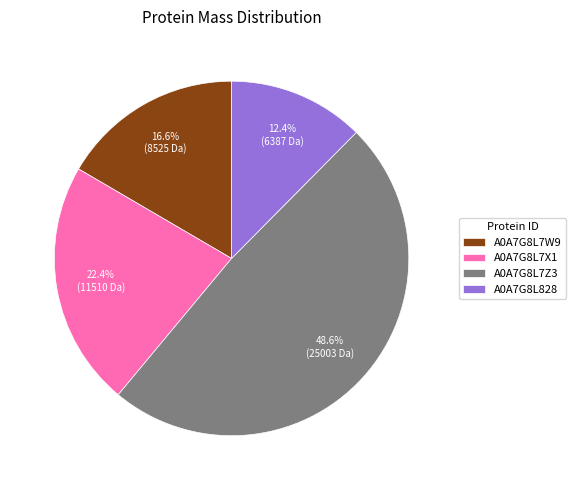

To the nearest percent, what is the difference between the largest and smallest slice percentages?

36%